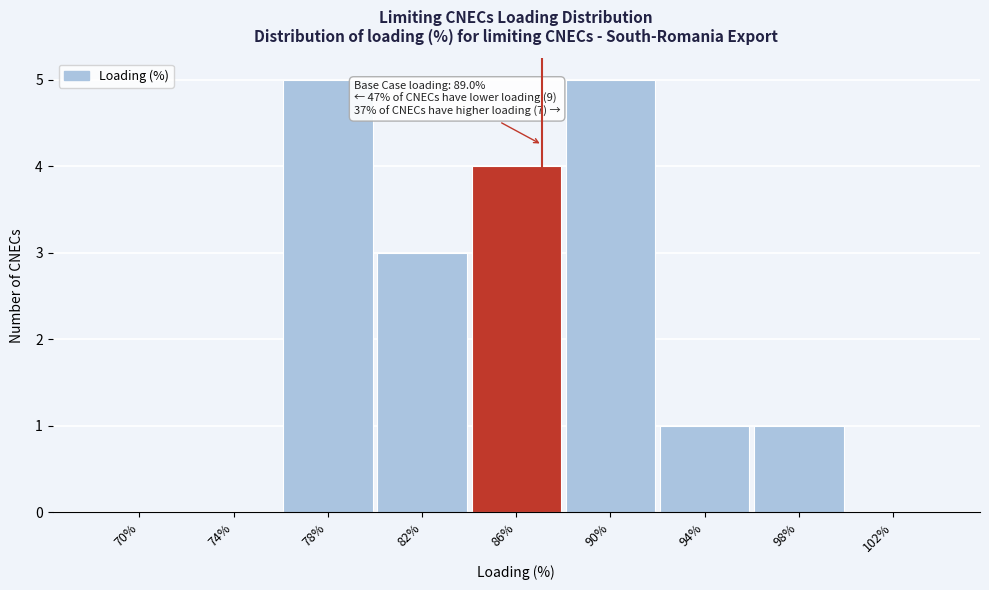

Reading left to right, extract all data points from this chart.

70%=0	74%=0	78%=5	82%=3	86%=4	90%=5	94%=1	98%=1	102%=0